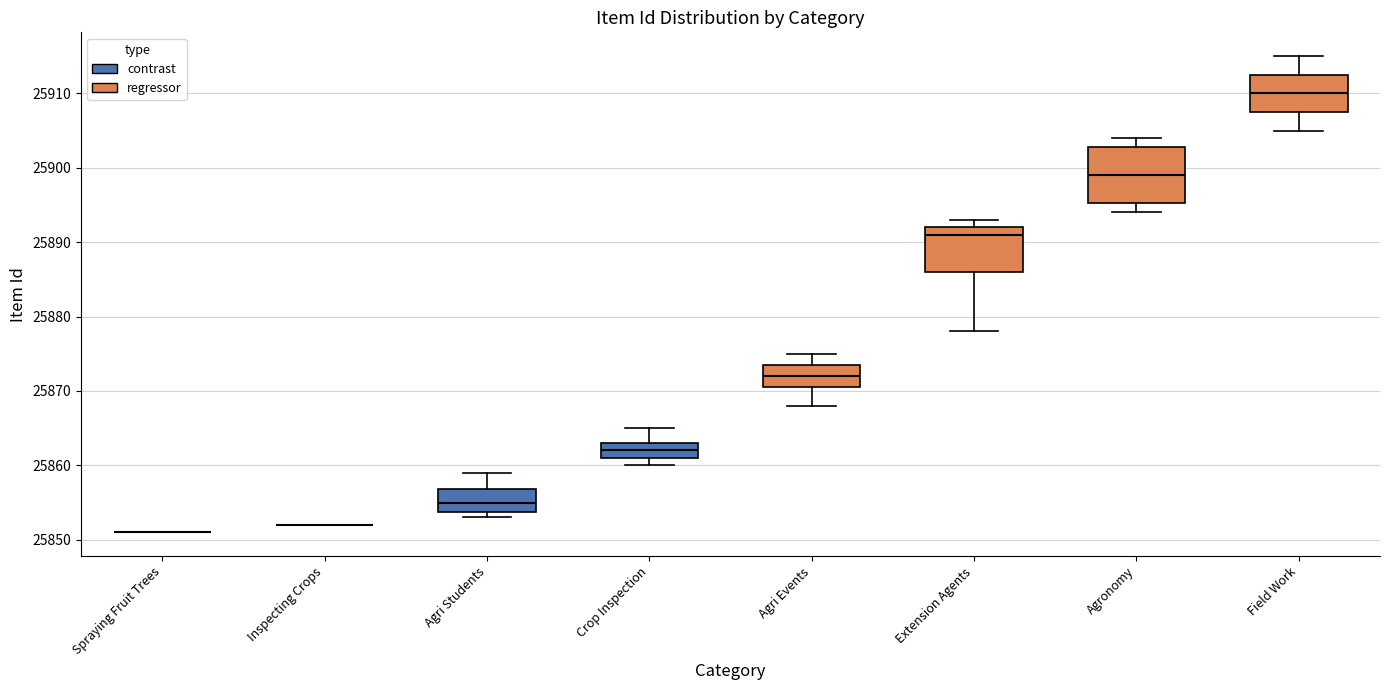

Which box is the tallest, from its lower edge to its upper edge?

Agronomy